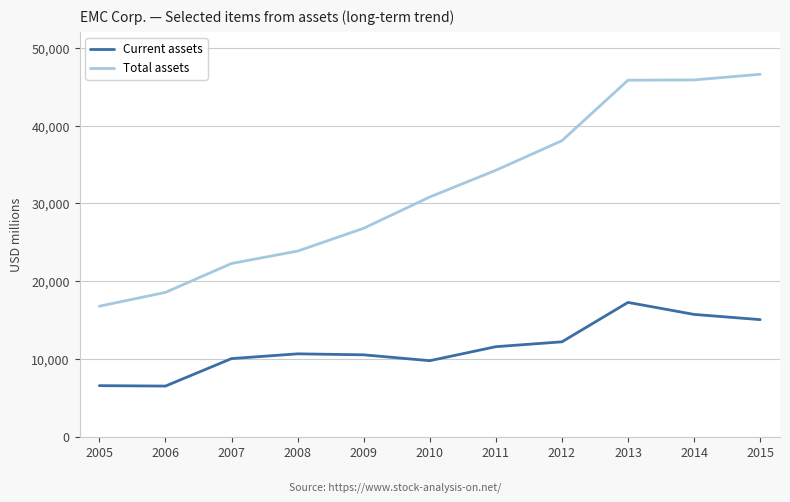

Does the chart have visible grid lines?

Yes